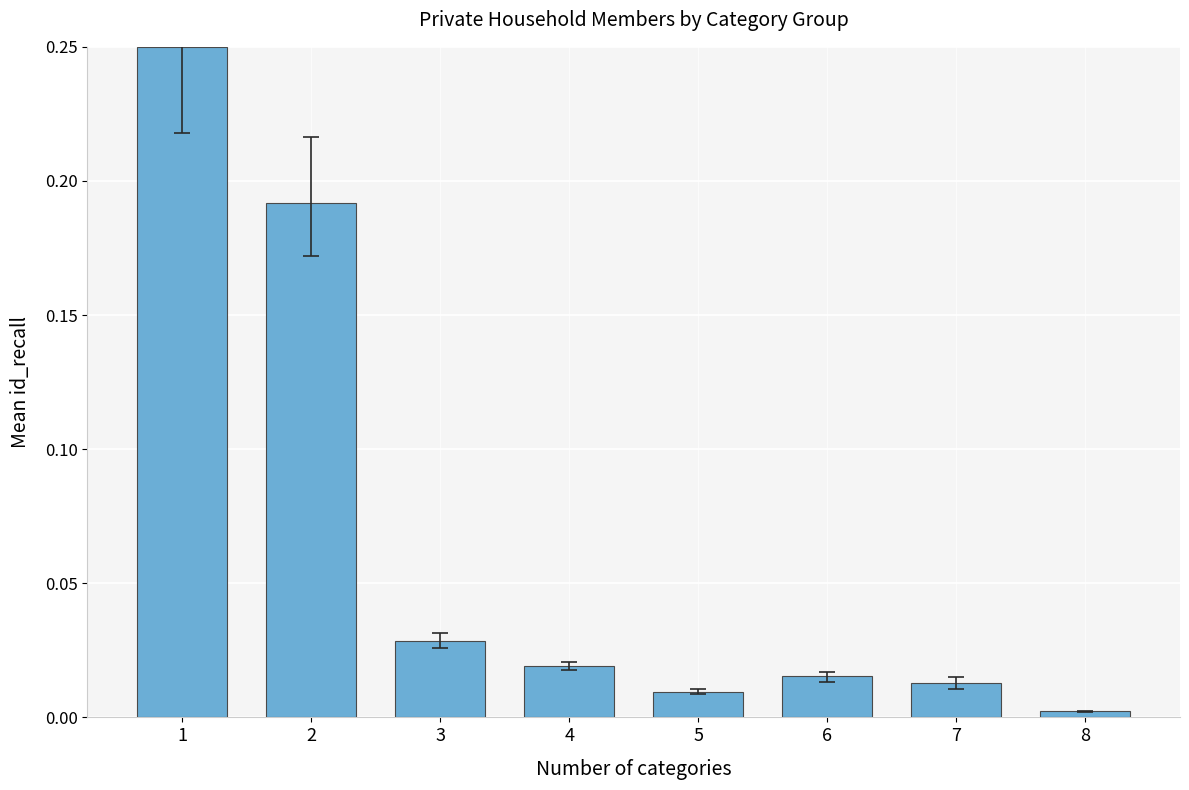

At which category does the chart reach its minimum across all series?

8